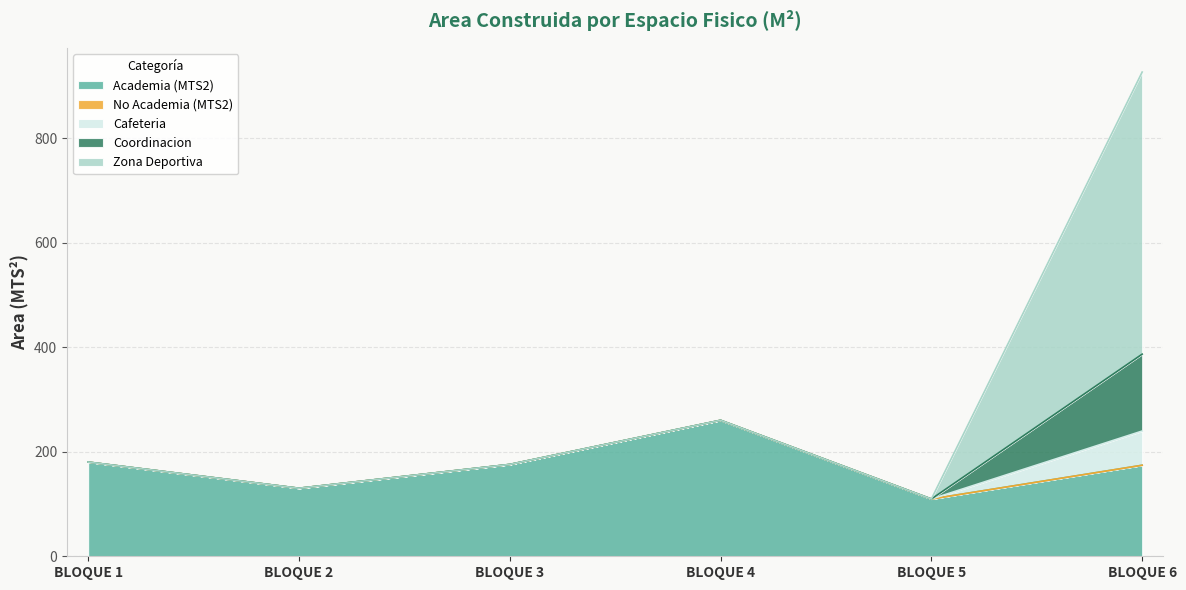

True or false: Cafeteria and Academia (MTS2) cross at least once.

False